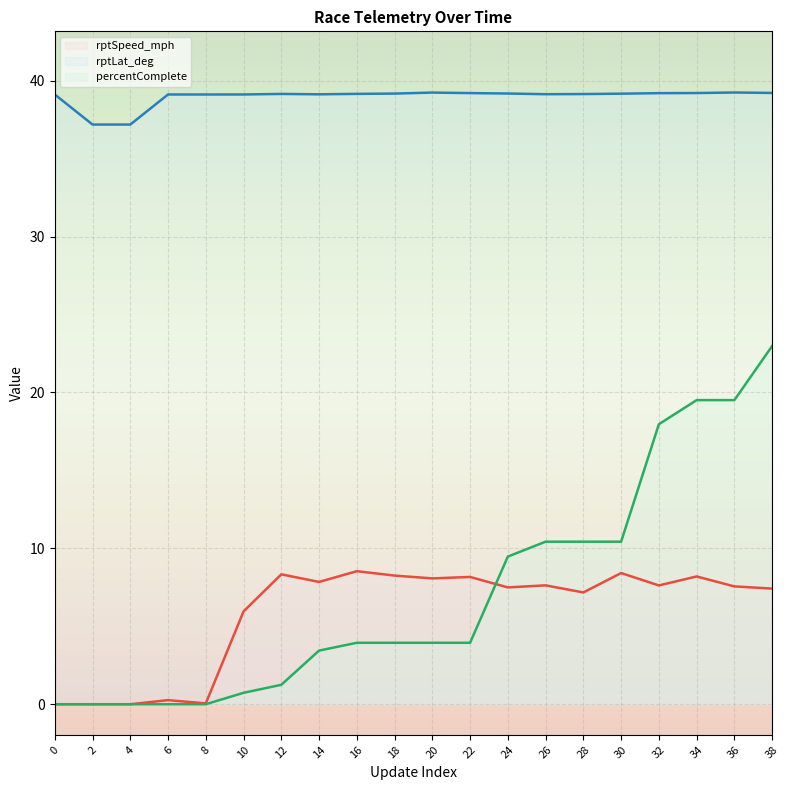

At which label does rptSpeed_mph (line) reach its peak?

16